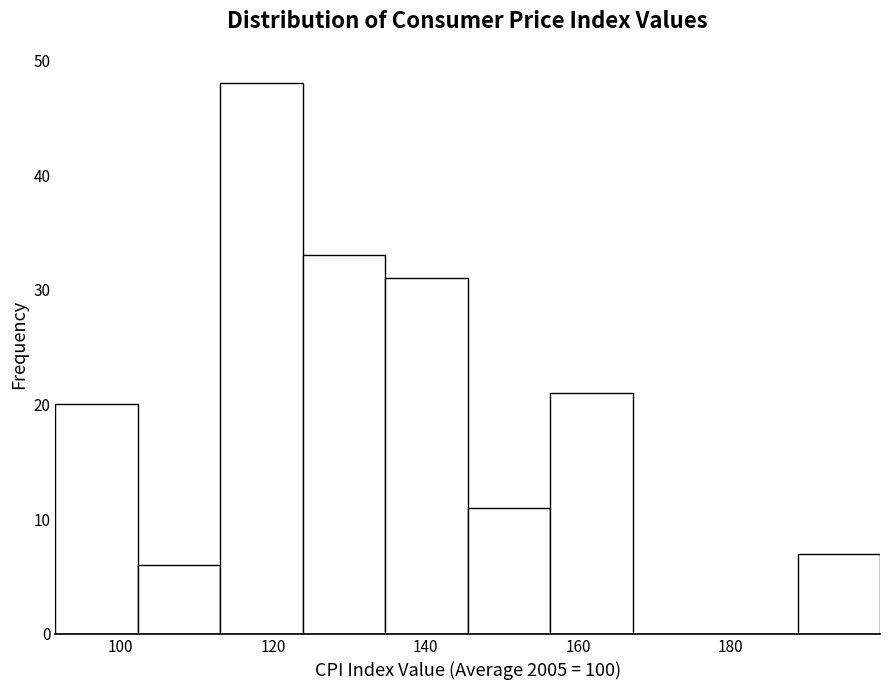

Reading left to right, list every bar in this chart as the range it spans on the x-axis followed by its height. Neither the bar edges nor the heights are printed on the chart, so give them approximately, as read against the axes.

92 to 102: 20
102 to 114: 6
114 to 124: 48
124 to 134: 33
134 to 146: 31
146 to 156: 11
156 to 168: 21
168 to 178: 0
178 to 188: 0
188 to 200: 7